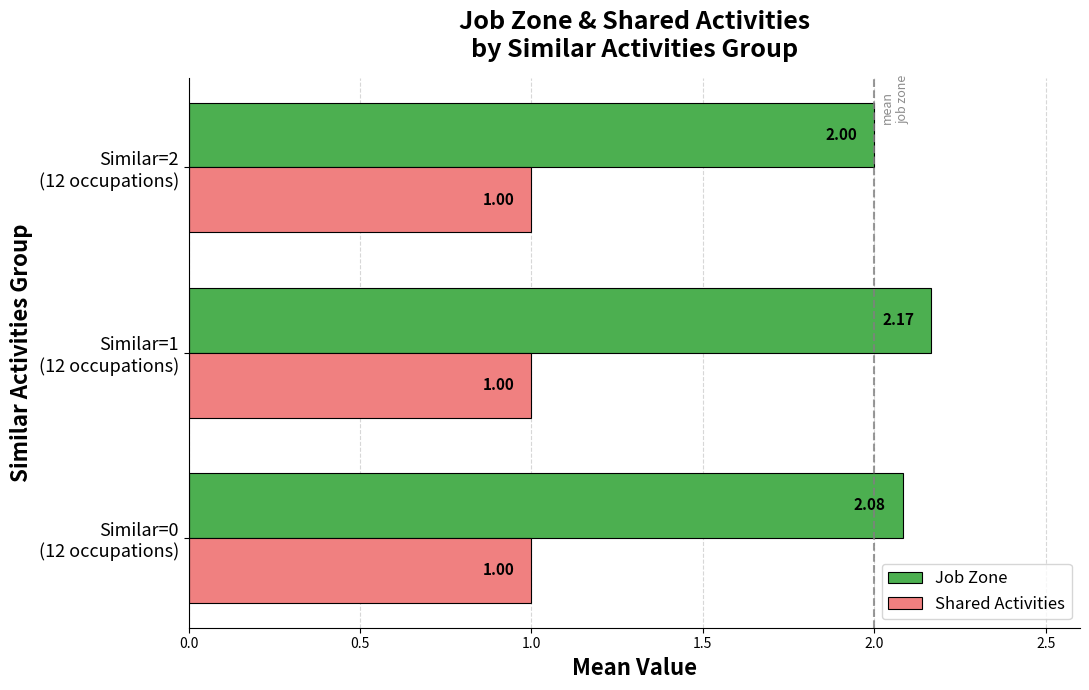

What is the sum of all Shared Activities values?

3.0